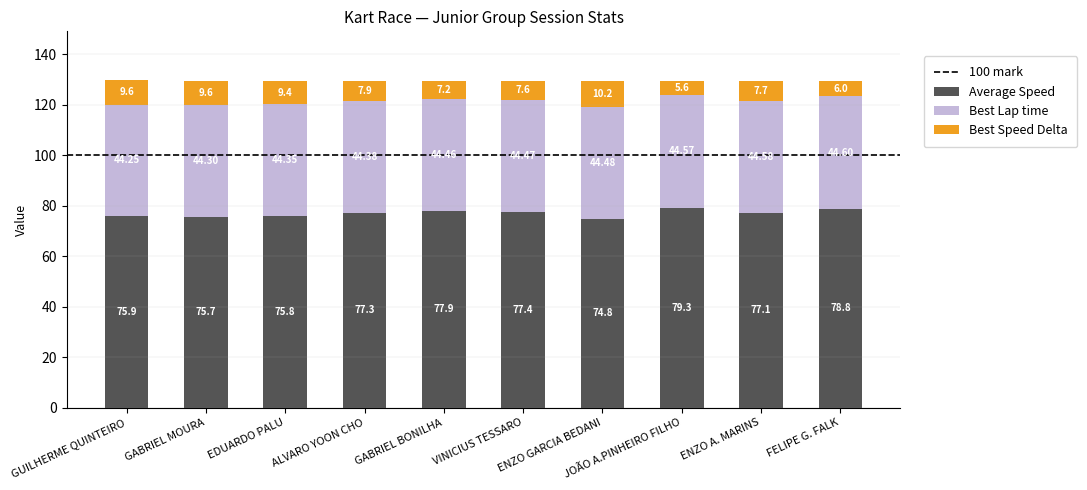

List the labels in order of Average Speed value, smallest first.

ENZO GARCIA BEDANI, GABRIEL MOURA, EDUARDO PALU, GUILHERME QUINTEIRO, ENZO A. MARINS, ALVARO YOON CHO, VINICIUS TESSARO, GABRIEL BONILHA, FELIPE G. FALK, JOÃO A.PINHEIRO FILHO